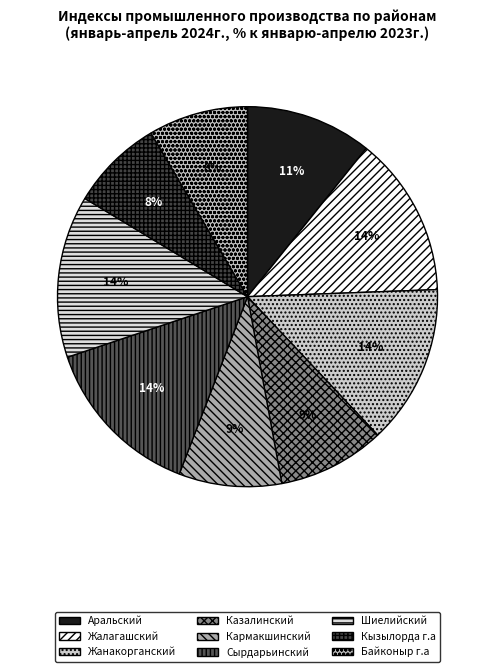

Is Кармакшинский the majority of the pie?

No